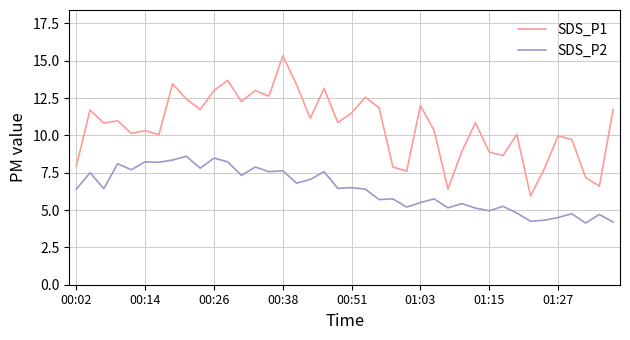

What is the minimum value shown in the chart?

4.1